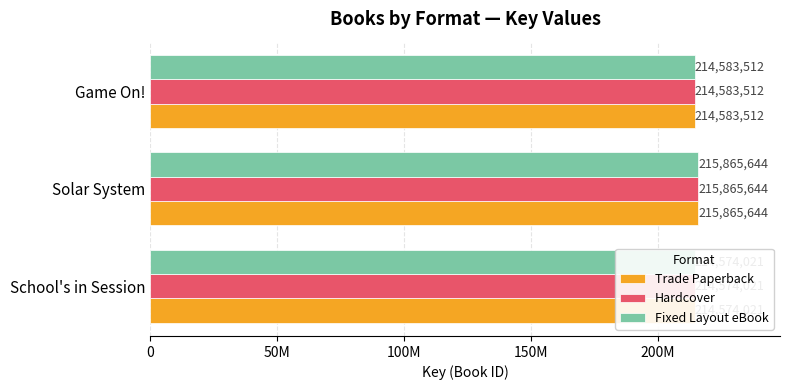

True or false: Fixed Layout eBook has a value of 214574021 at 0.

True